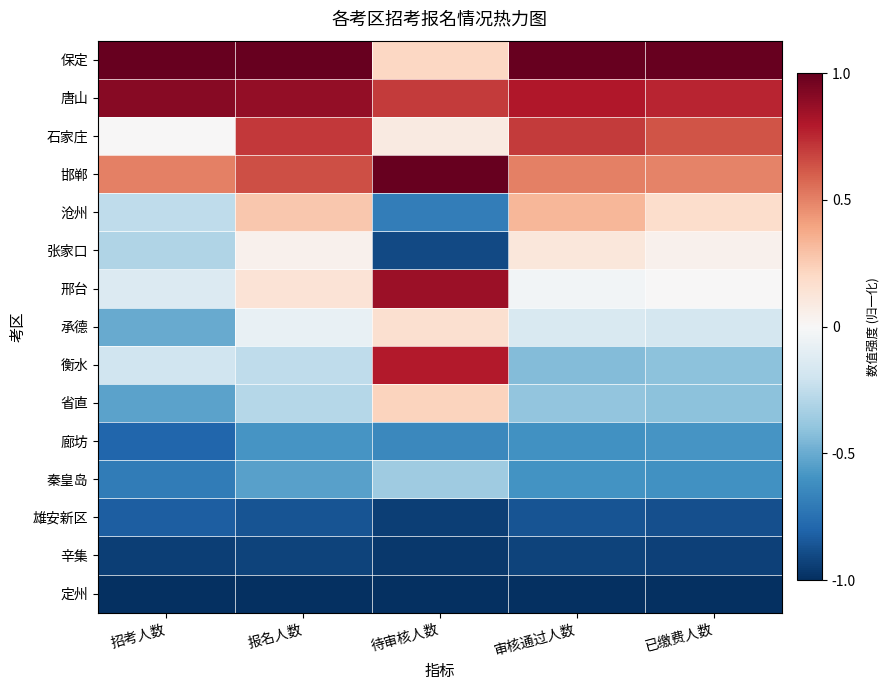

Rank the series at 已缴费人数 from lowest to highest value.

定州, 辛集, 雄安新区, 秦皇岛, 廊坊, 省直, 衡水, 承德, 邢台, 张家口, 沧州, 邯郸, 石家庄, 唐山, 保定